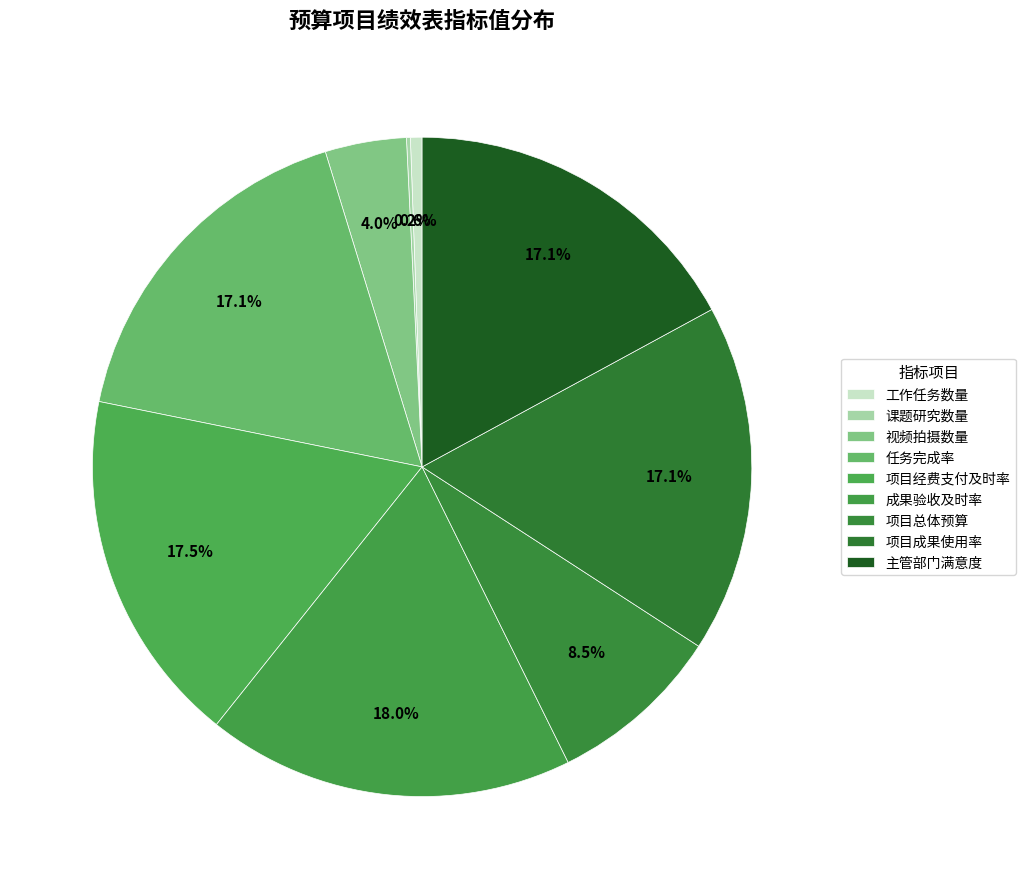

How many segments does this pie chart have?

9